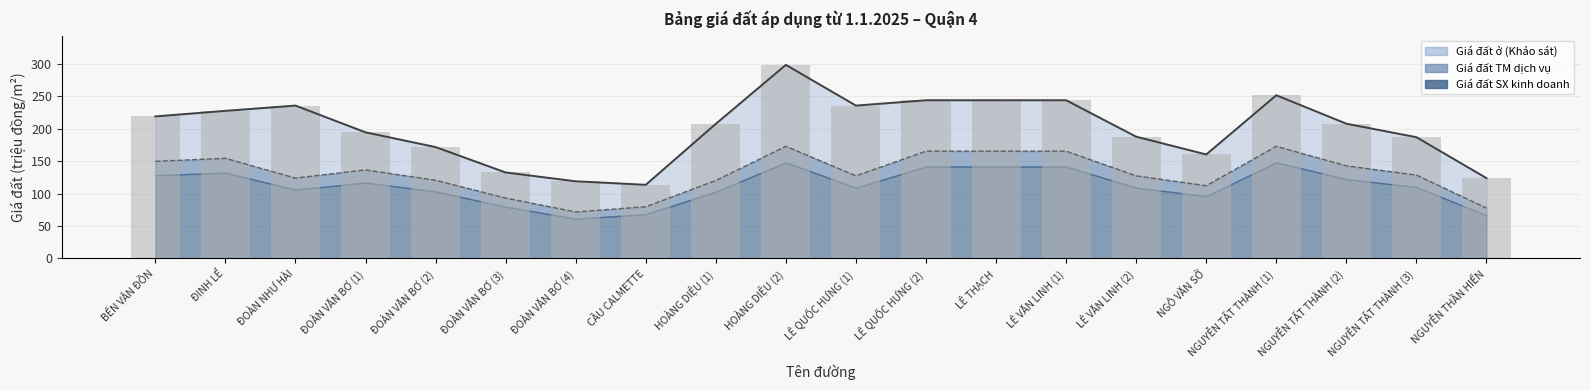

True or false: Giá đất ở (Khảo sát) has a value of 44.0 at HOÀNG DIỆU (1).

False